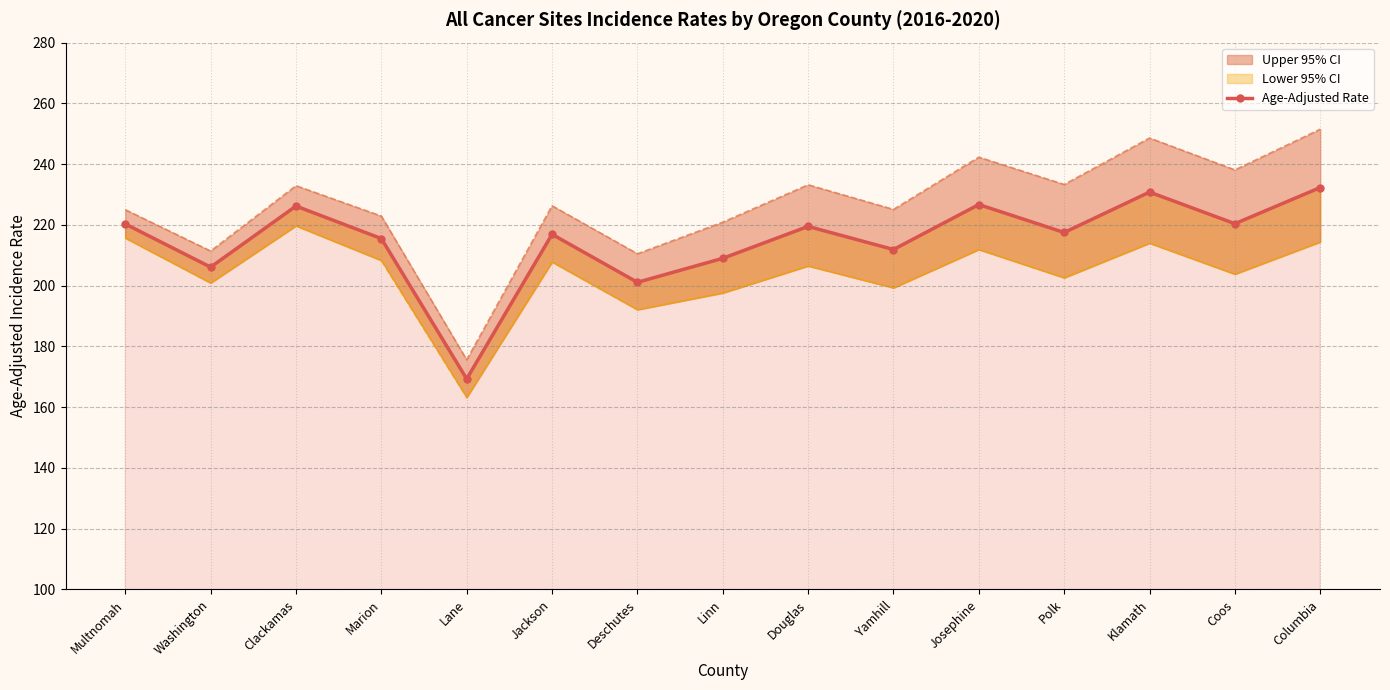

What is the difference between the second highest and second lowest values?

29.7